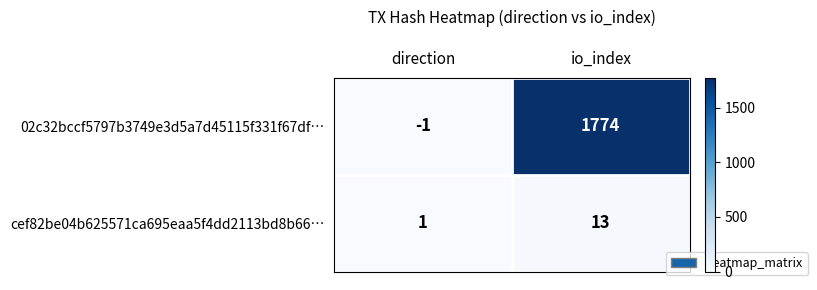

Reading left to right, what are all the values shown in this chart?

02c32bccf5797b3749e3d5a7d45115f331f67df…: -1	1774
cef82be04b625571ca695eaa5f4dd2113bd8b66…: 1	13